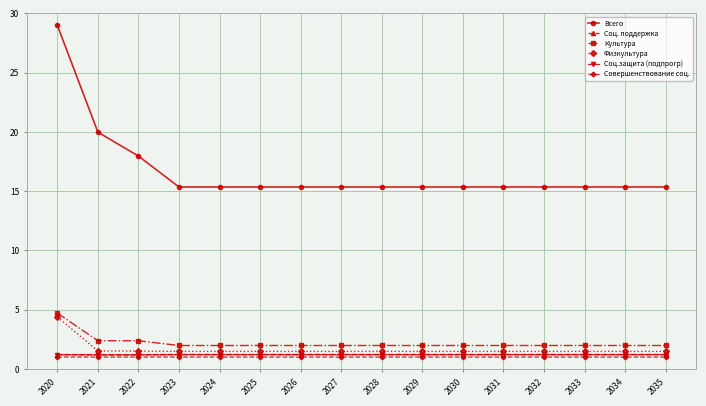

Does the chart display data point markers on the line(s)?

Yes